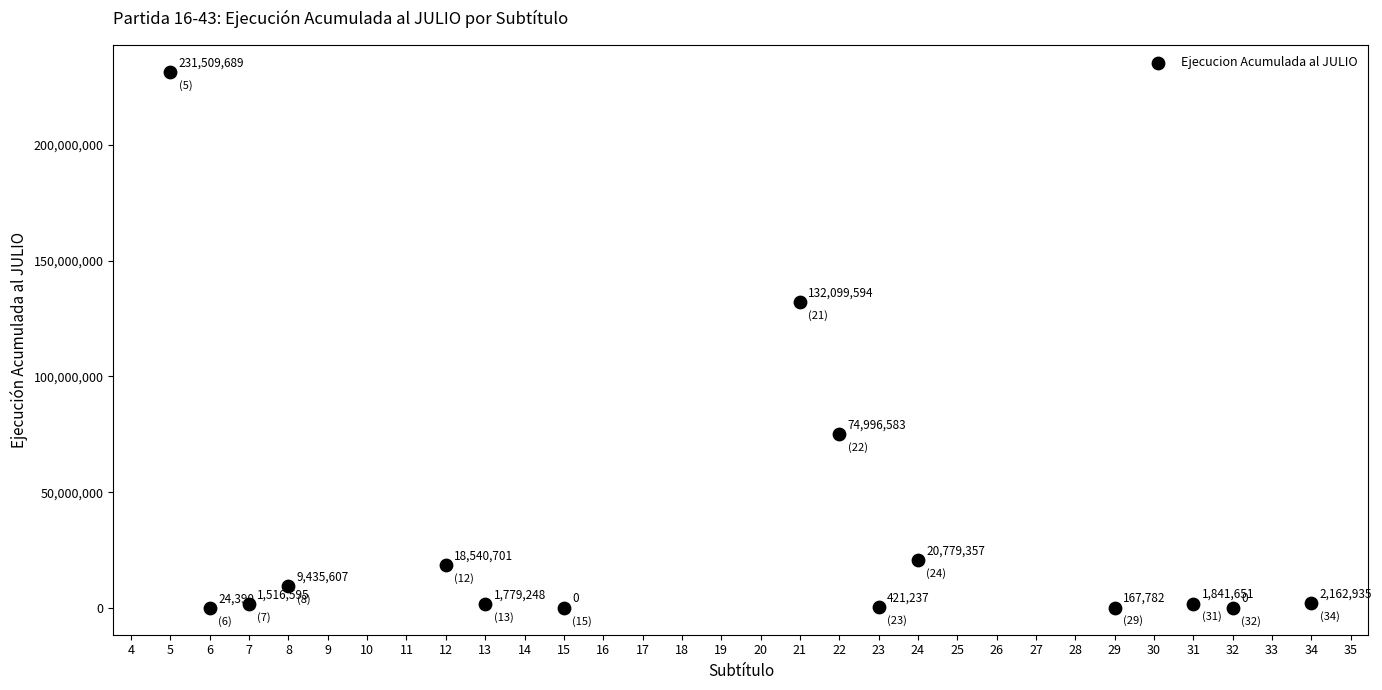

What is the range of X values (max minus min)?

29